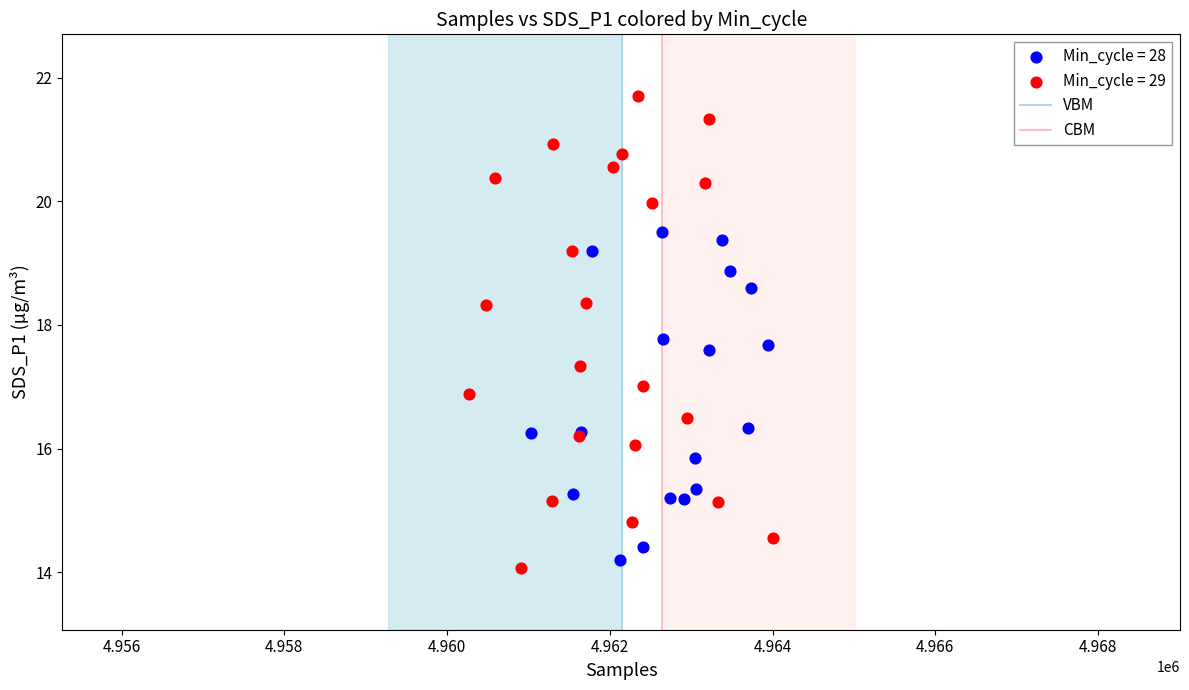

Which series has the largest Y range (max minus min)?

Min_cycle = 29